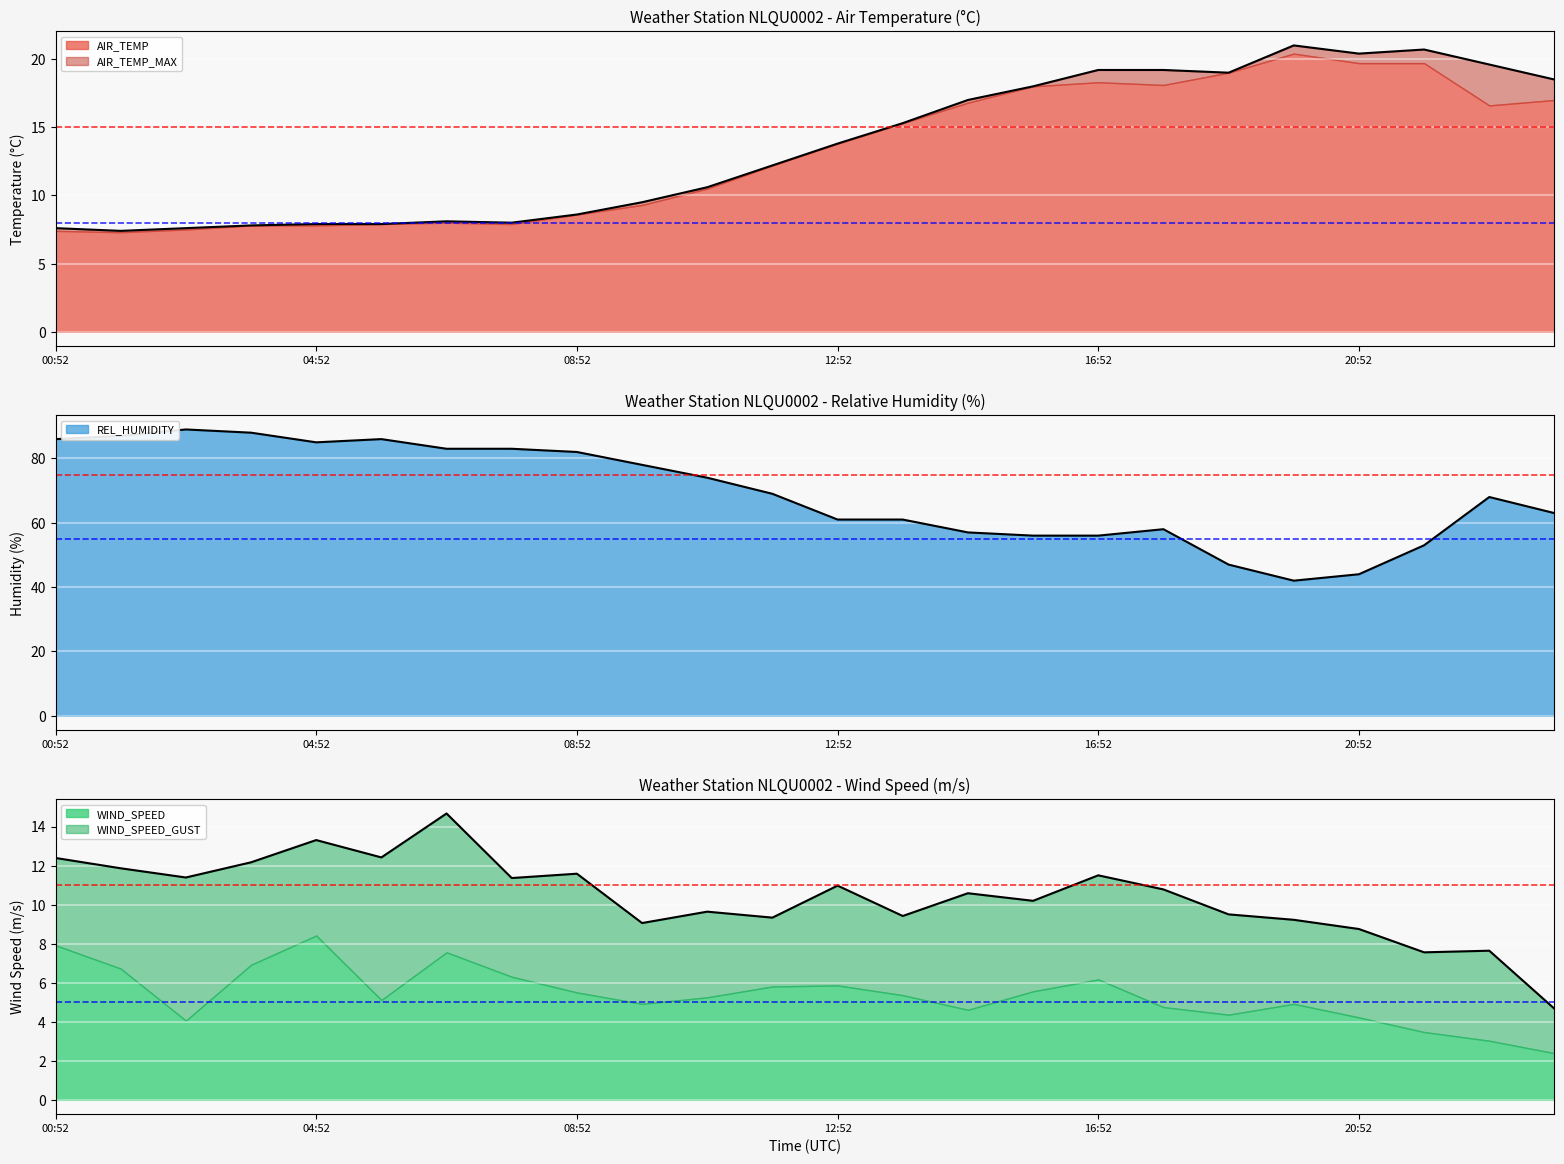

What is the average value of the REL_HUMIDITY series?

69.0